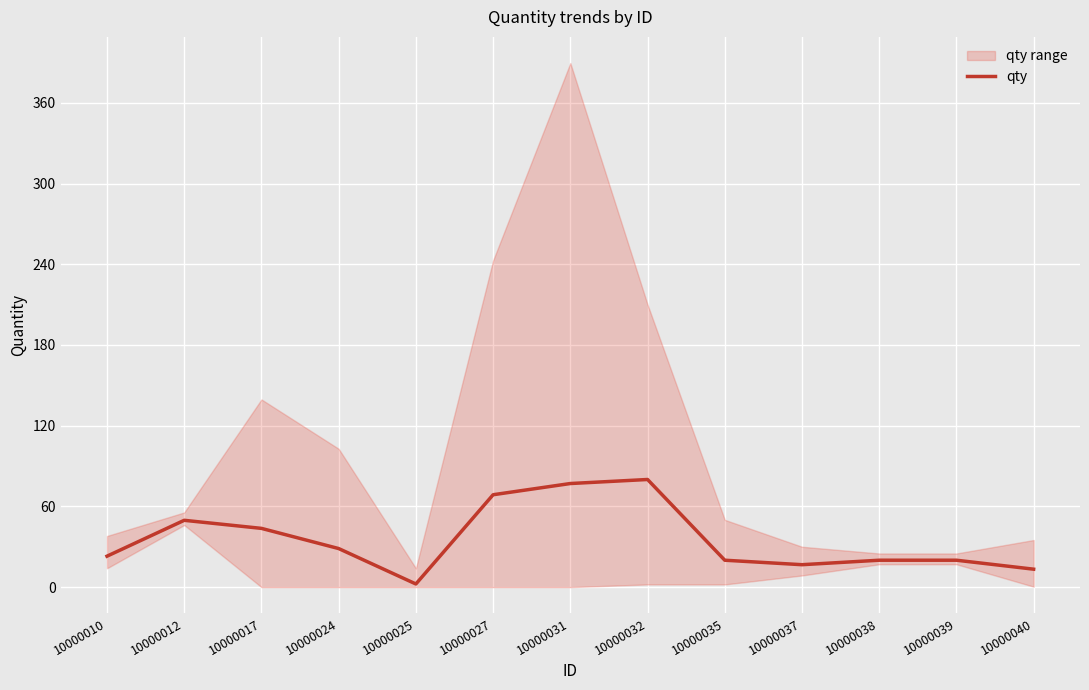

Where is the first local maximum?

10000012